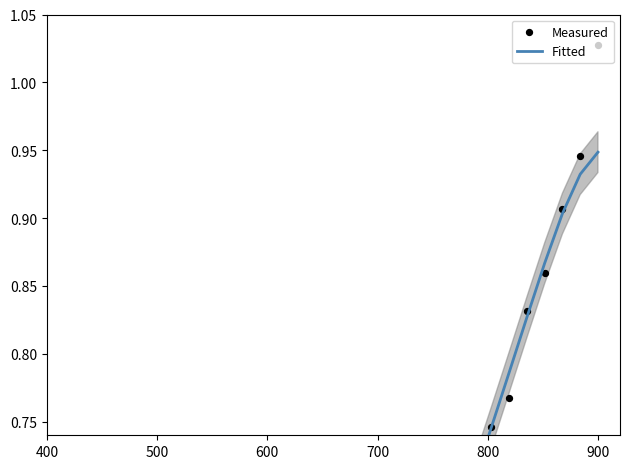

What are all the series names shown in the legend?

Fitted, Measured